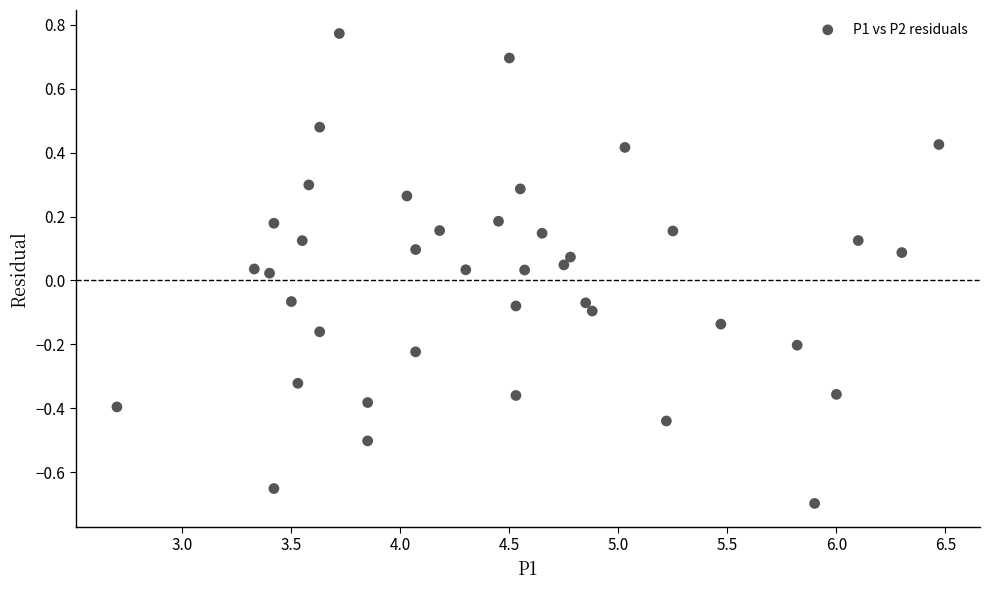

What is the range of Y values (max minus min)?

1.5